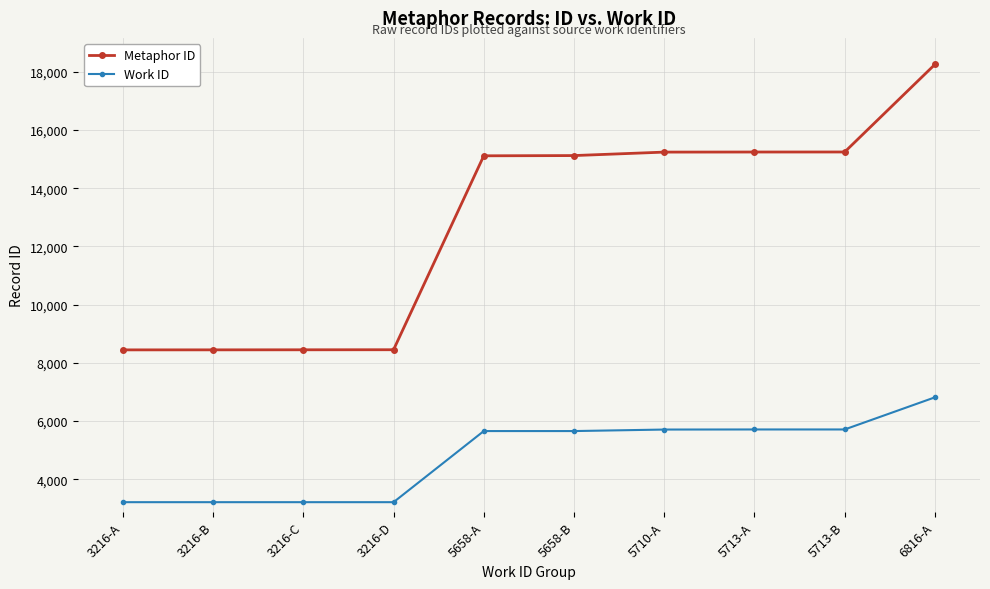

At which category is the sum across all series the highest?

6816-A